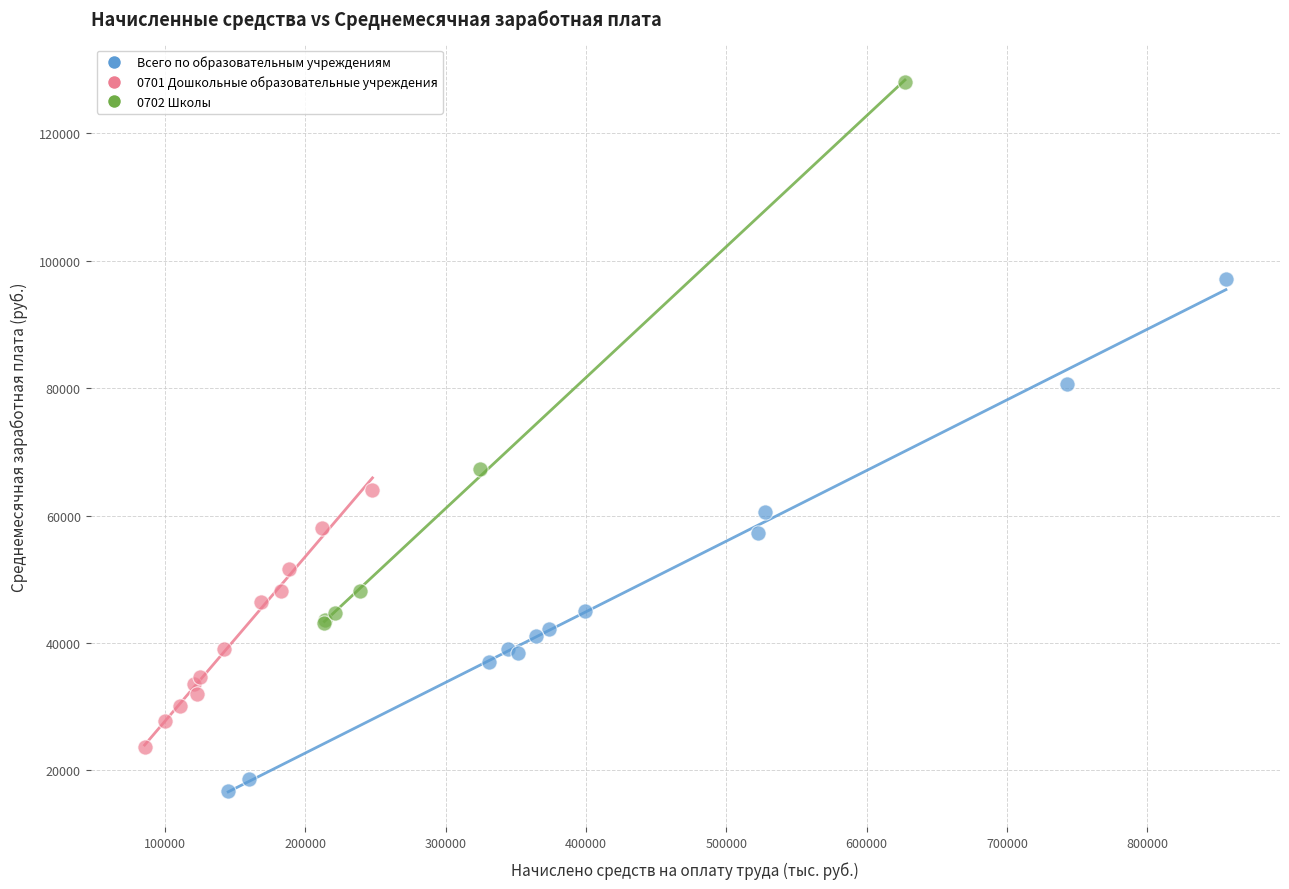

What are all the series names shown in the legend?

Всего по образовательным учреждениям, 0701 Дошкольные образовательные учреждения, 0702 Школы